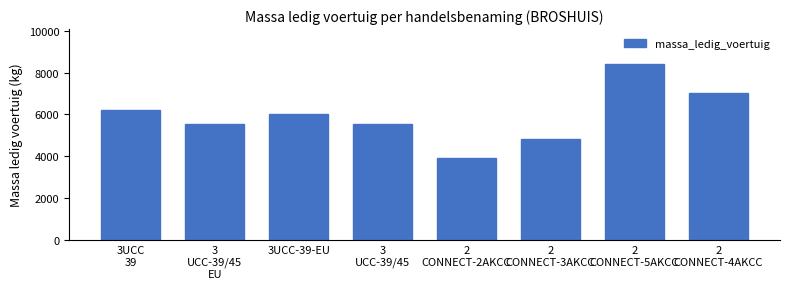

Reading left to right, what are all the values shown in this chart?

3UCC
39=6220	3
UCC-39/45
EU=5550	3UCC-39-EU=6040	3
UCC-39/45=5550	2
CONNECT-2AKCC=3900	2
CONNECT-3AKCC=4800	2
CONNECT-5AKCC=8400	2
CONNECT-4AKCC=7000